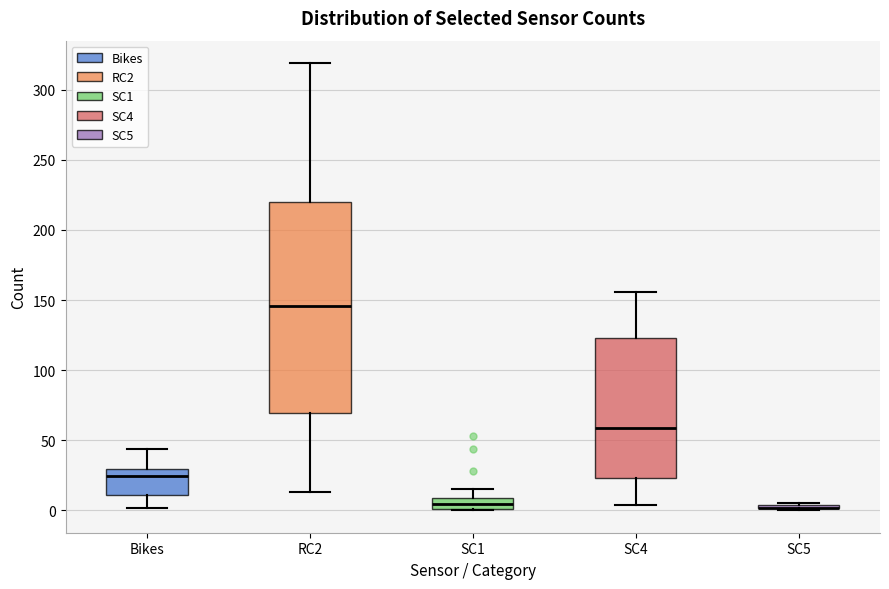

Reading left to right, transcribe this box plot: for each box, give where its median line is, the range the box spans, and where its two whiskers end, as read against the y-axis. The values are not printed on the chart, so give them approximately, as read against the axis.

Bikes: median 25, box 10 to 30, whiskers 0 to 45
RC2: median 145, box 70 to 220, whiskers 15 to 320
SC1: median 5, box 0 to 10, whiskers 0 to 15
SC4: median 60, box 25 to 125, whiskers 5 to 155
SC5: box collapsed to a line at 0, whiskers 0 to 5